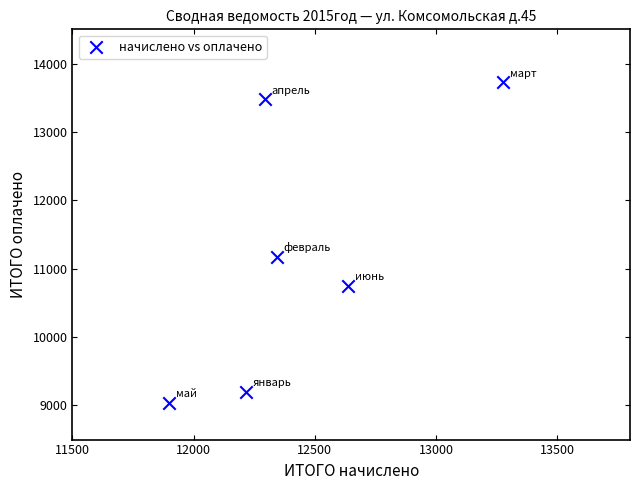

What is the average X value?

12444.7